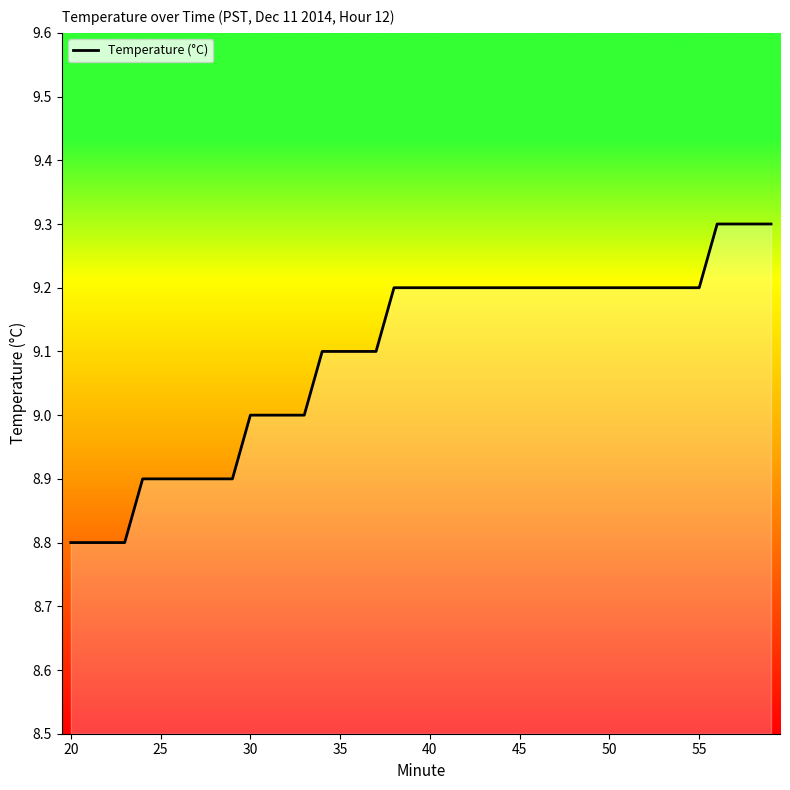

Reading right to left, transcribe all the data shown in this chart.

9.3	9.3	9.3	9.3	9.2	9.2	9.2	9.2	9.2	9.2	9.2	9.2	9.2	9.2	9.2	9.2	9.2	9.2	9.2	9.2	9.2	9.2	9.1	9.1	9.1	9.1	9.0	9.0	9.0	9.0	8.9	8.9	8.9	8.9	8.9	8.9	8.8	8.8	8.8	8.8